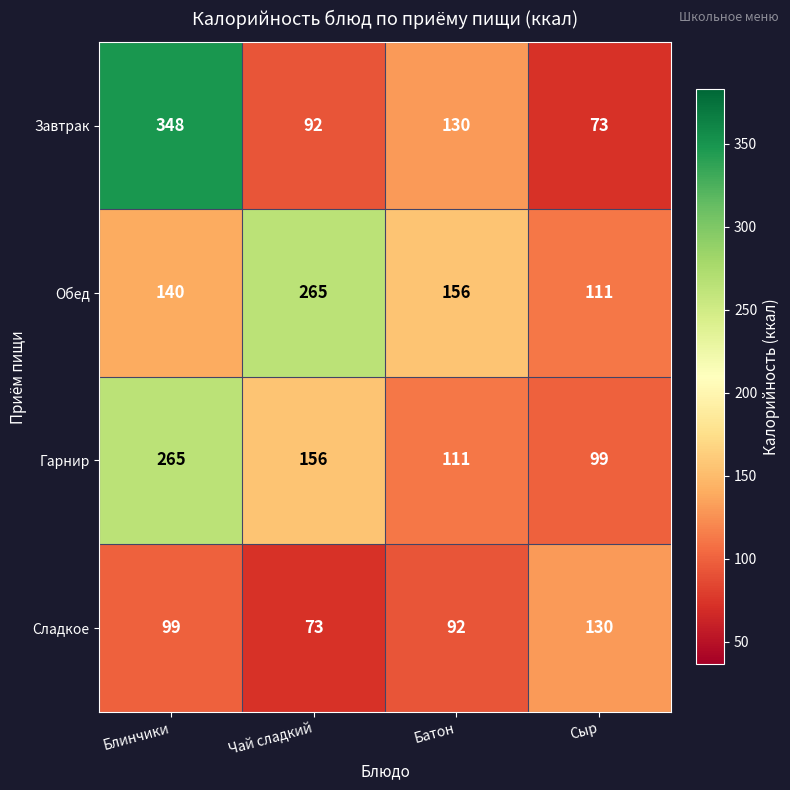

What is the maximum value shown in the chart?

348